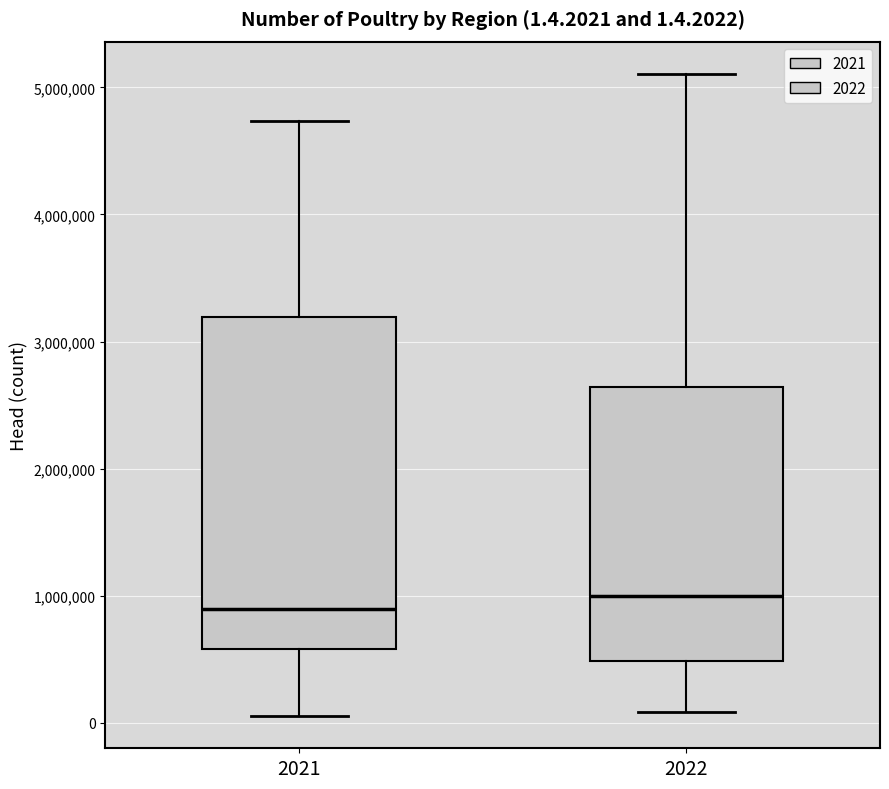

Comparing the boxes themselves (not the whiskers), which one is the tallest?

2021